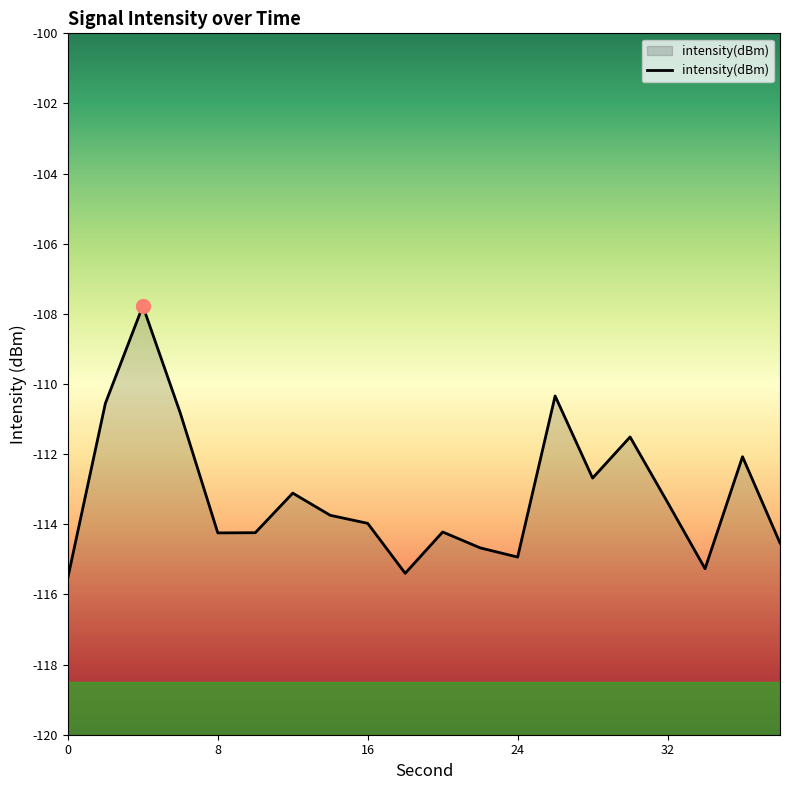

What is the change in value from 20 to 24?

-0.7